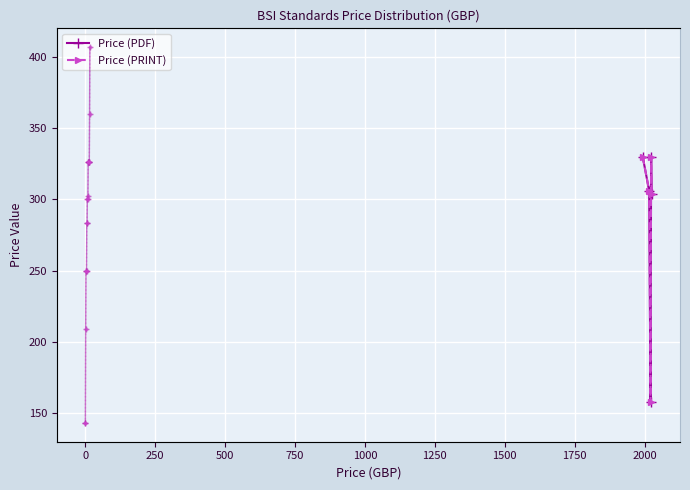

Is the value of Price (PRINT) at 330 greater than the value of Price (PDF) at 330?

No